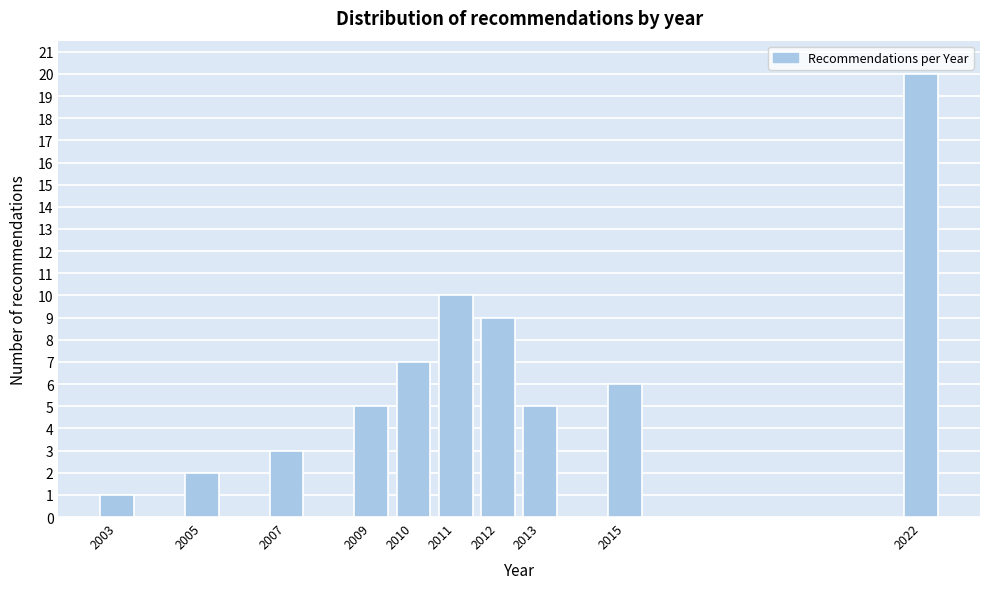

Reading right to left, list all the values displayed in this chart.

2022=20	2015=6	2013=5	2012=9	2011=10	2010=7	2009=5	2007=3	2005=2	2003=1